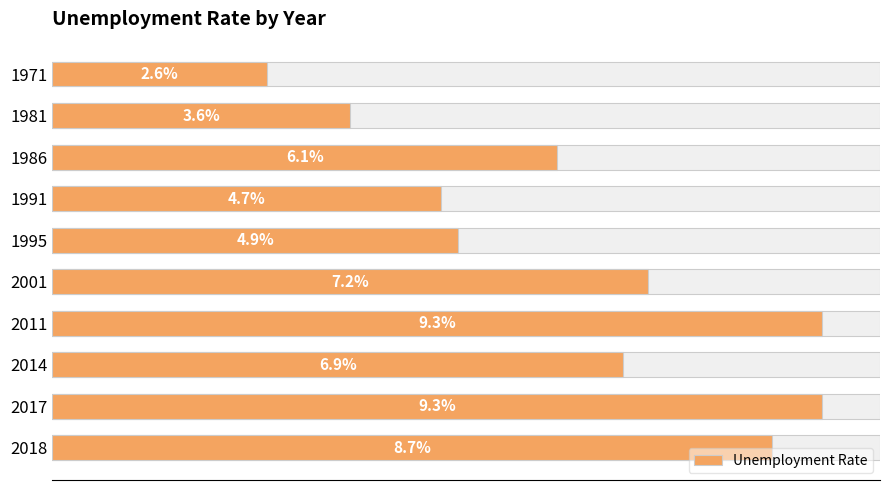

True or false: the data shows 8.7 at 2018.

True